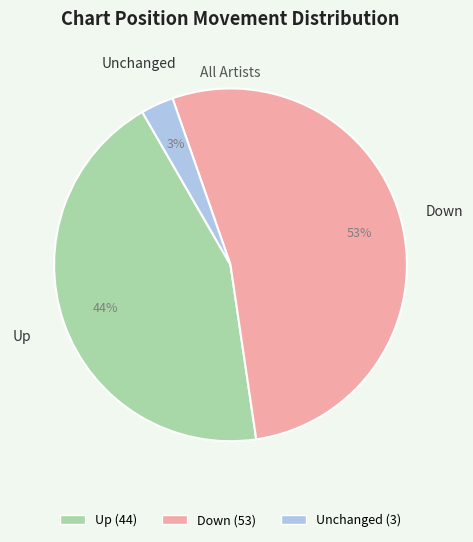

To the nearest percent, what is the average slice percentage?

33%